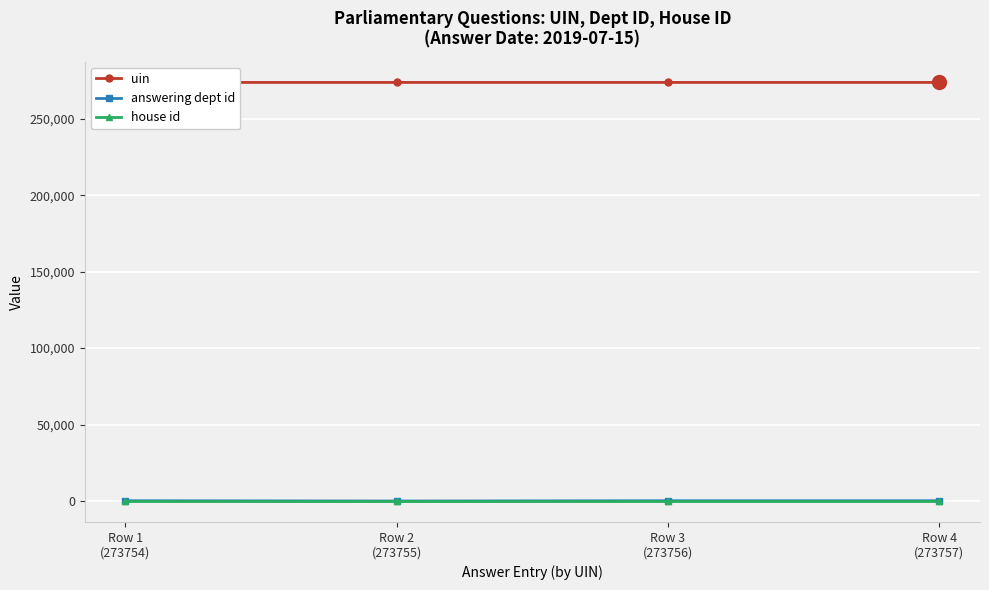

List the series in order of their peak value, lowest first.

house id, answering dept id, uin